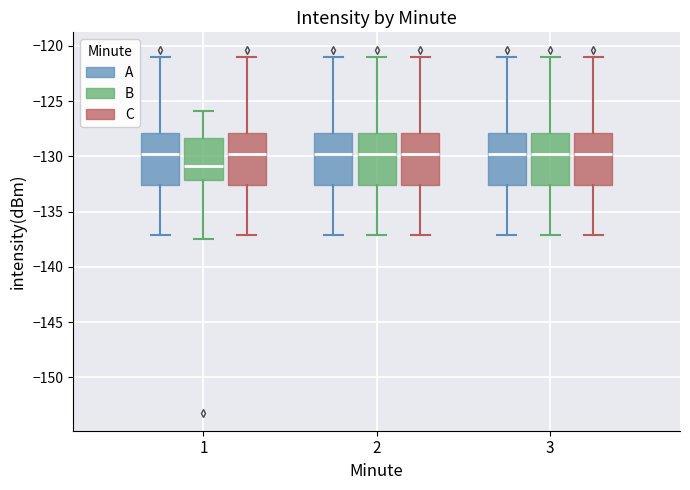

Reading left to right, transcribe this box plot: for each box, give where its median line is, the range the box spans, and where its two whiskers end, as read against the y-axis. The values are not printed on the chart, so give them approximately, as read against the axis.

1 (A): median -129.5, box -132.5 to -128.0, whiskers -137.0 to -121.0
1 (B): median -131.0, box -132.0 to -128.5, whiskers -137.5 to -126.0
1 (C): median -129.5, box -132.5 to -128.0, whiskers -137.0 to -121.0
2 (A): median -129.5, box -132.5 to -128.0, whiskers -137.0 to -121.0
2 (B): median -129.5, box -132.5 to -128.0, whiskers -137.0 to -121.0
2 (C): median -129.5, box -132.5 to -128.0, whiskers -137.0 to -121.0
3 (A): median -129.5, box -132.5 to -128.0, whiskers -137.0 to -121.0
3 (B): median -129.5, box -132.5 to -128.0, whiskers -137.0 to -121.0
3 (C): median -129.5, box -132.5 to -128.0, whiskers -137.0 to -121.0